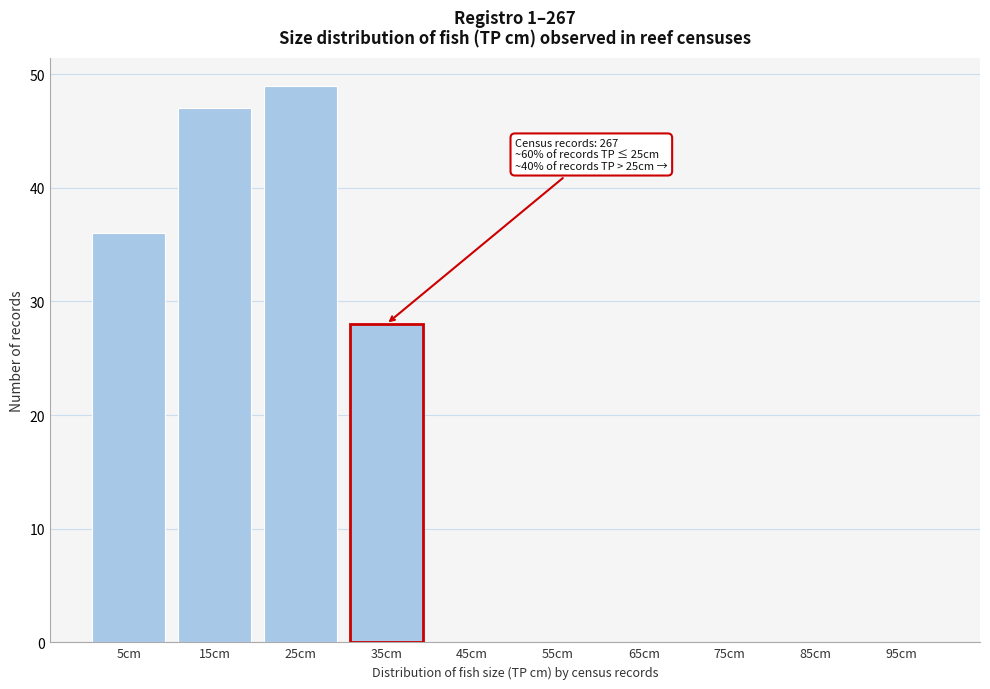

Reading right to left, list all the values displayed in this chart.

95cm=0	85cm=0	75cm=0	65cm=0	55cm=0	45cm=0	25cm=49	15cm=47	5cm=36